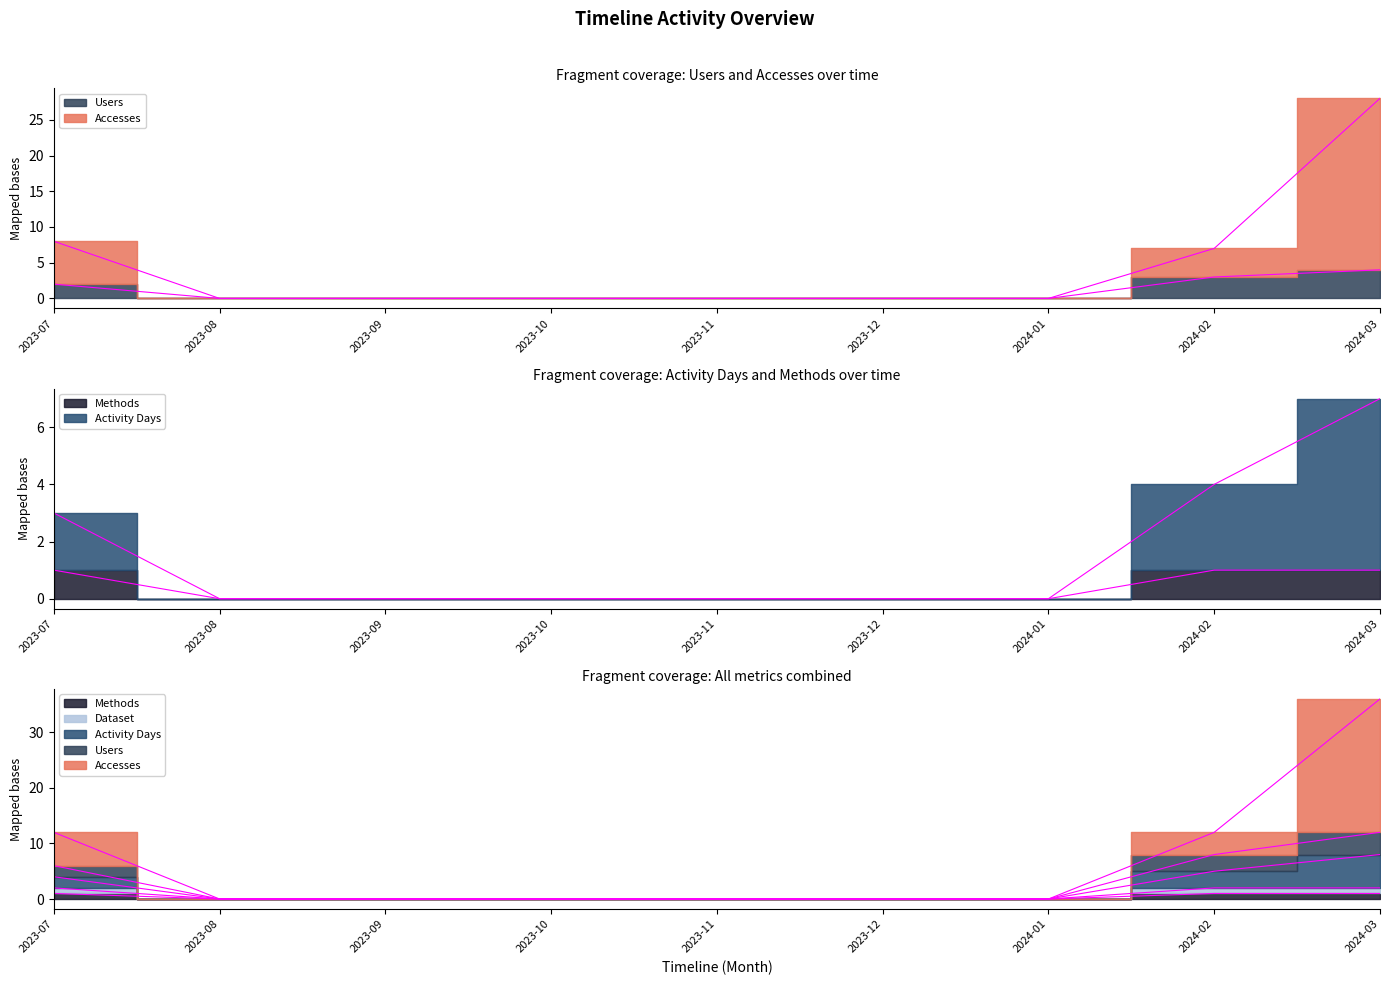

Is it true that Activity Days equals -3 at 2023-09?

False